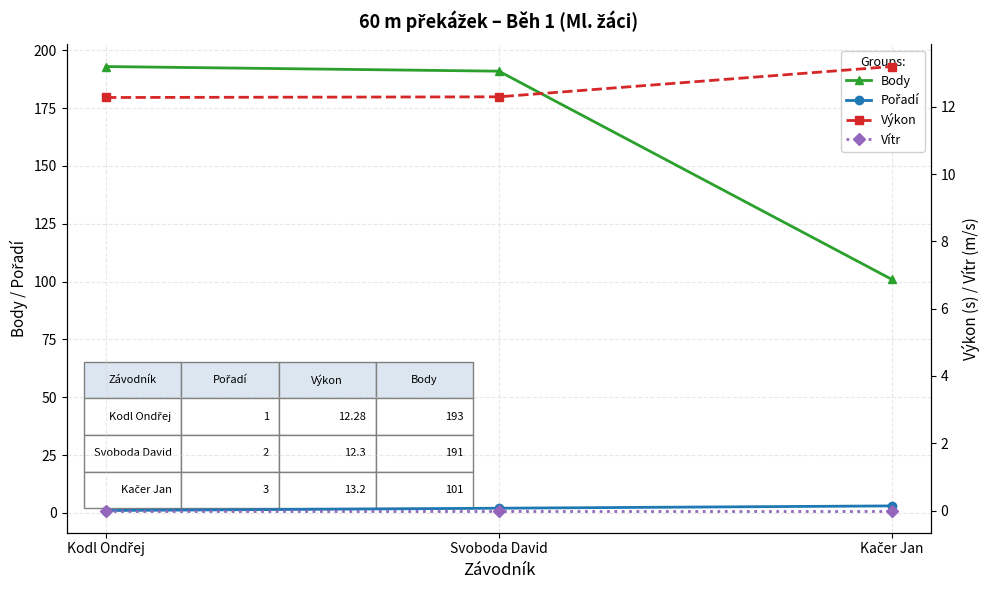

The Vítr series shows 0.0 at Kodl Ondřej. True or false?

True